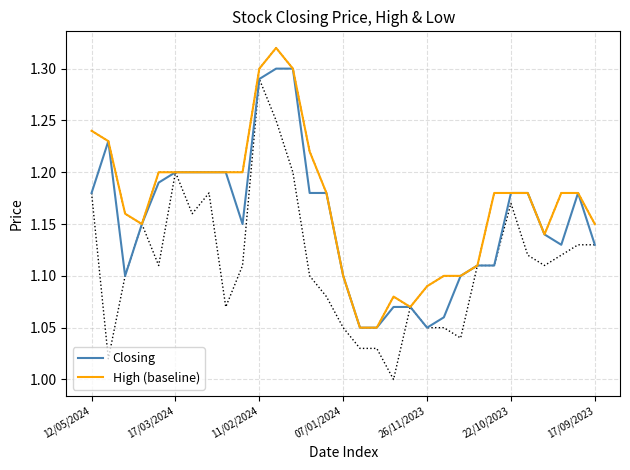

True or false: High (baseline) has more than 1 points higher than both neighbors.

True